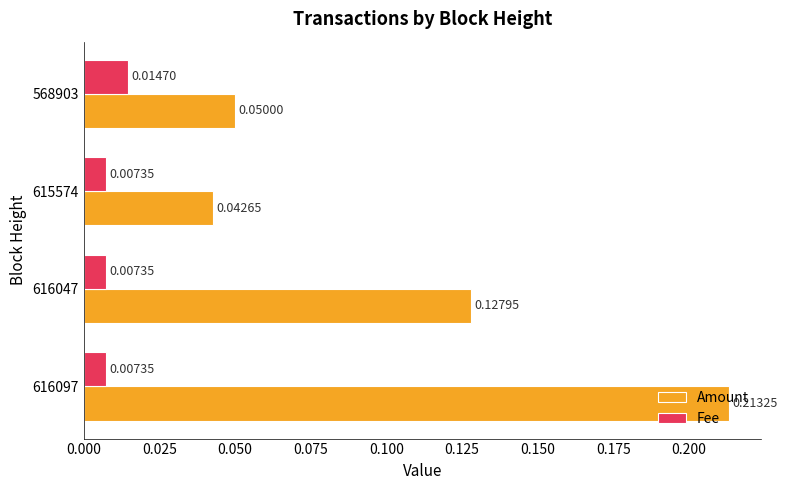

What is the sum of all Amount values?

0.4